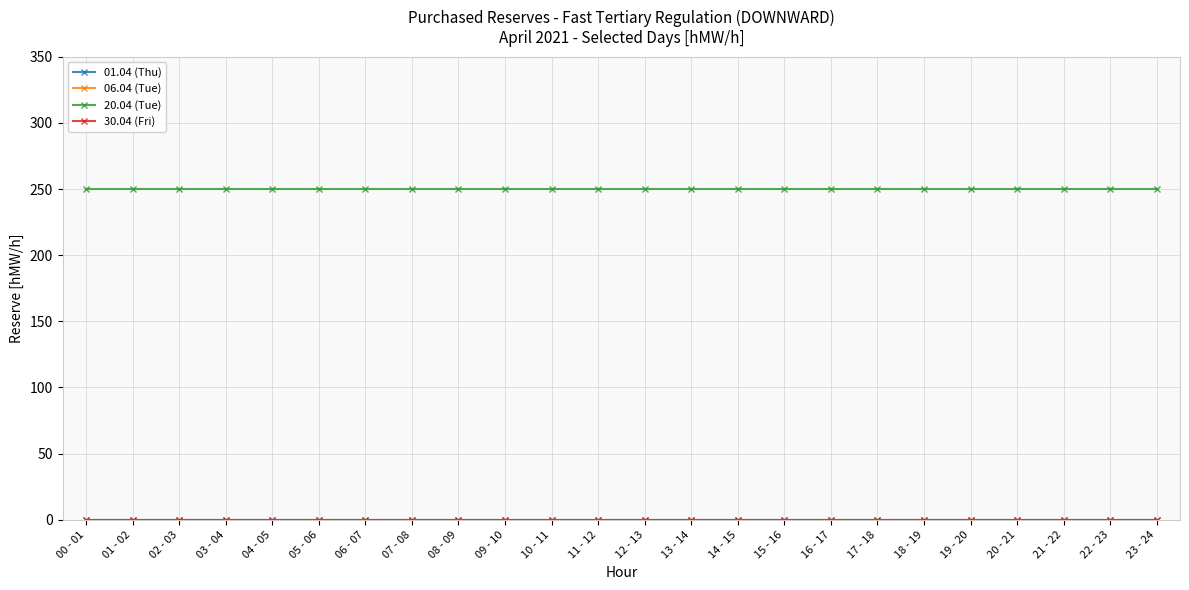

Does the chart have visible grid lines?

Yes